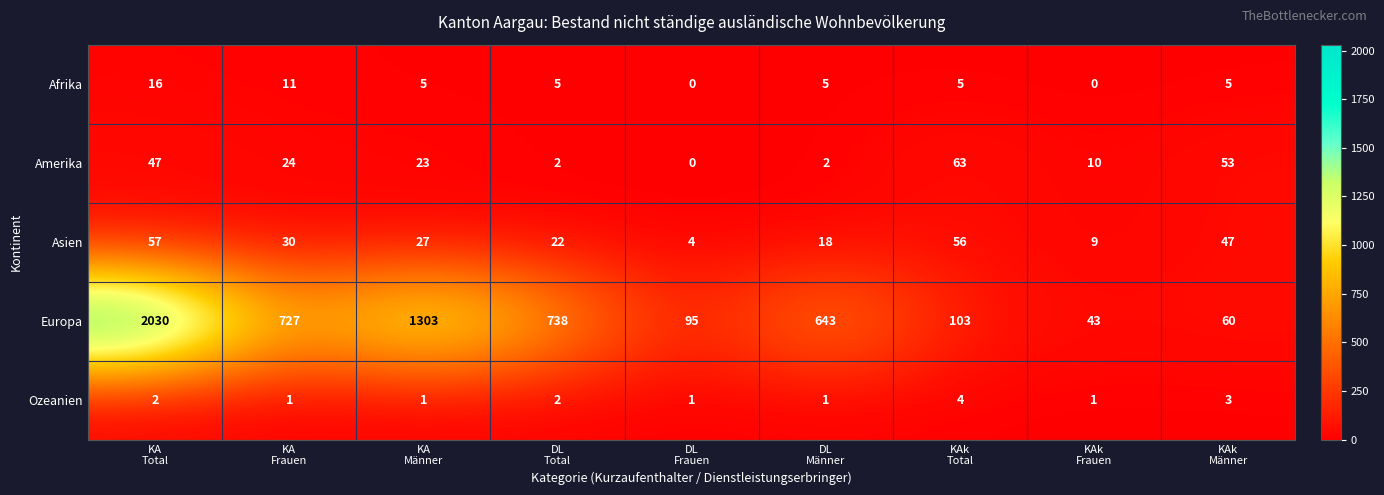

What is the spread (max minus min) of values at KAk
Total?

99